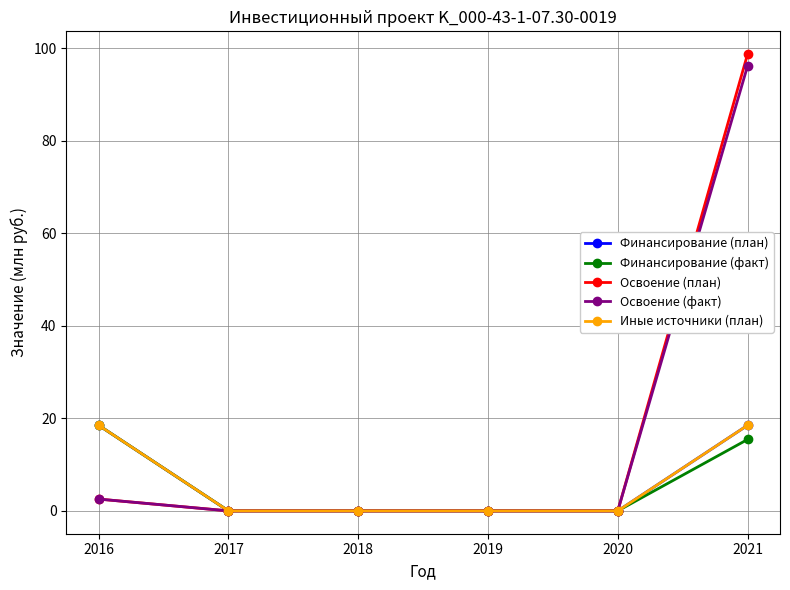

Does the chart have visible grid lines?

Yes